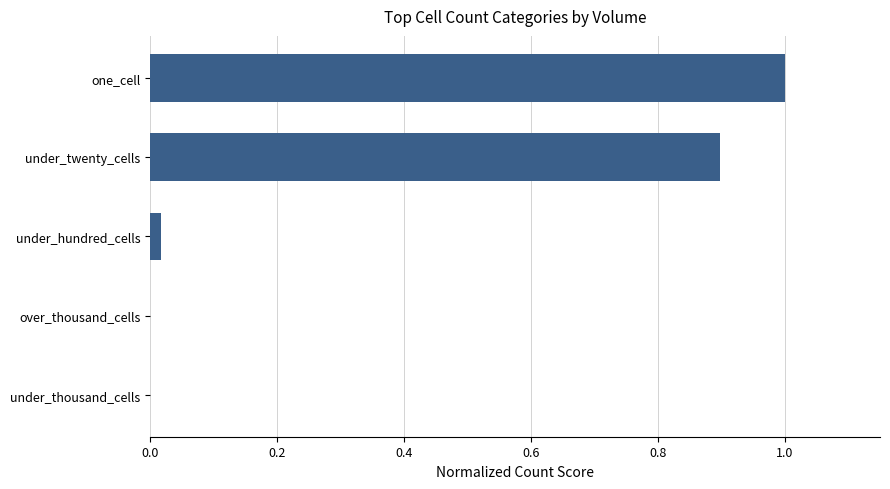

At which category does the chart reach its peak across all series?

one_cell